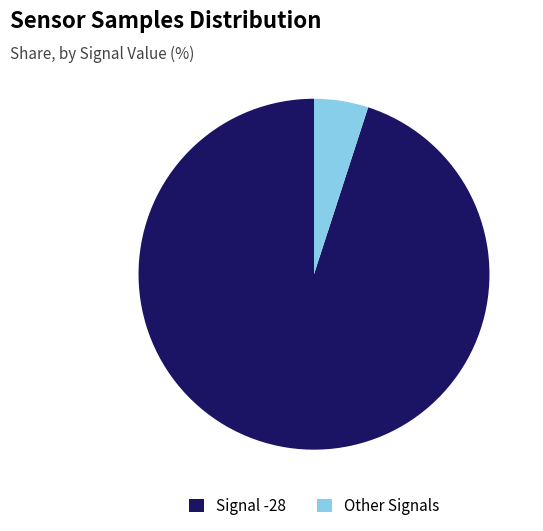

Is the sum of Other Signals and Signal -28 greater than half?

Yes